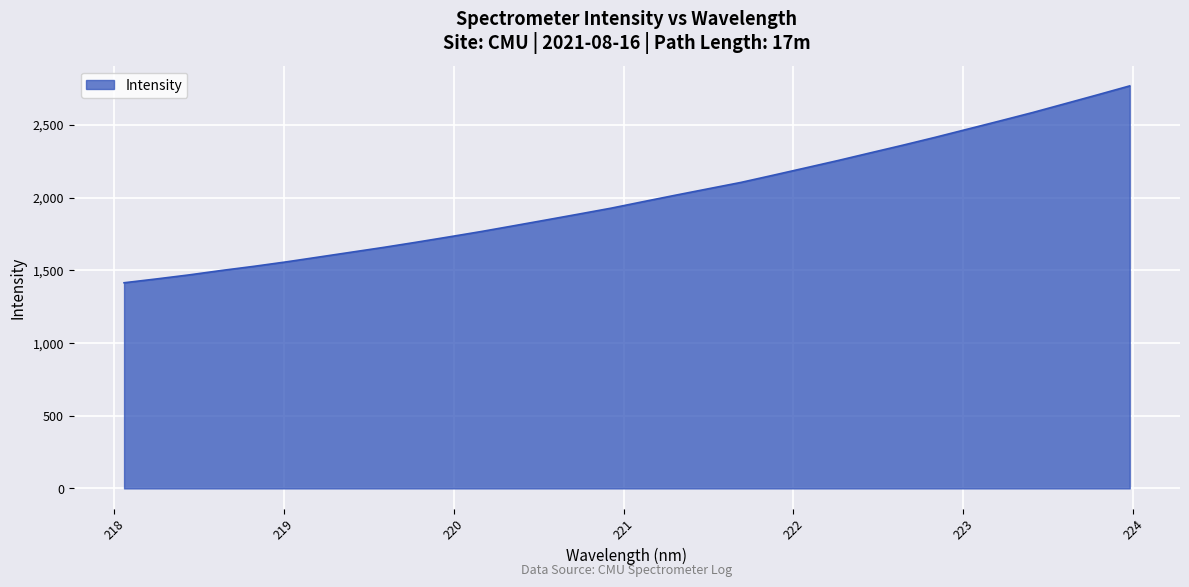

What is the difference between the maximum and minimum values?

1353.6